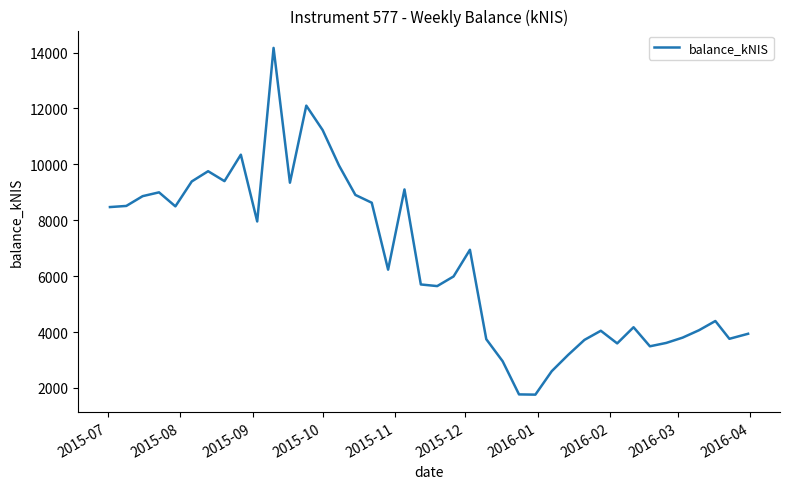

What is the smallest value displayed?

1760.0